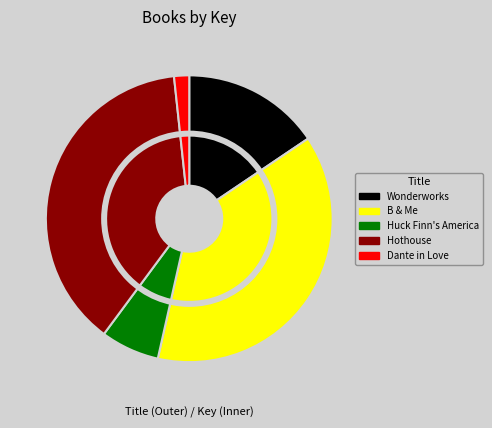

The Dante in Love slice represents 14% of the pie. True or false?

False